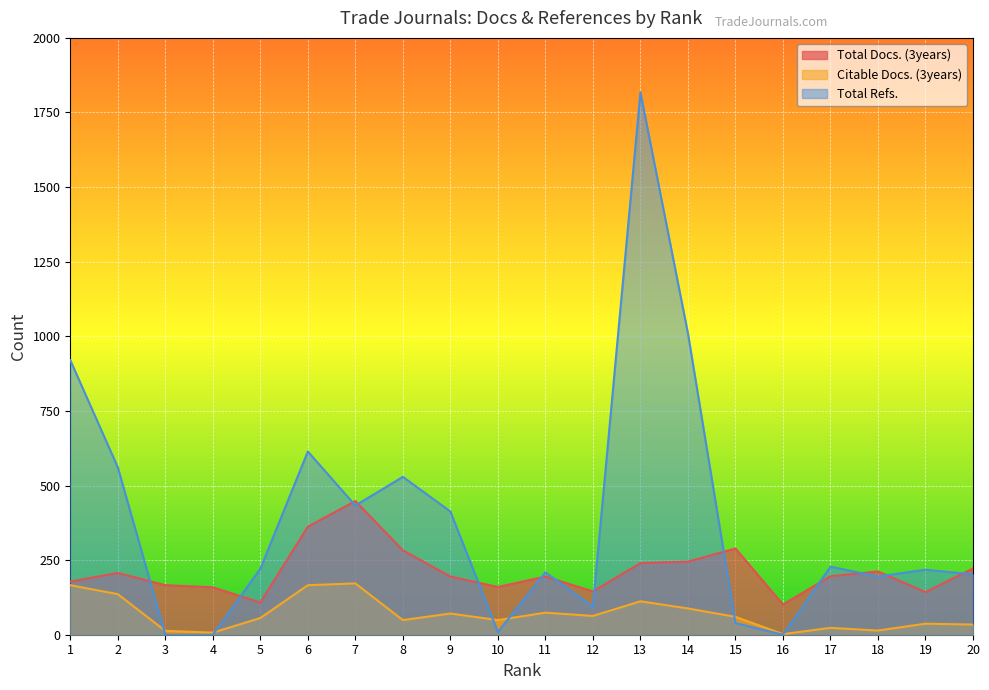

Where is Total Refs. nearest to the value 908?

1